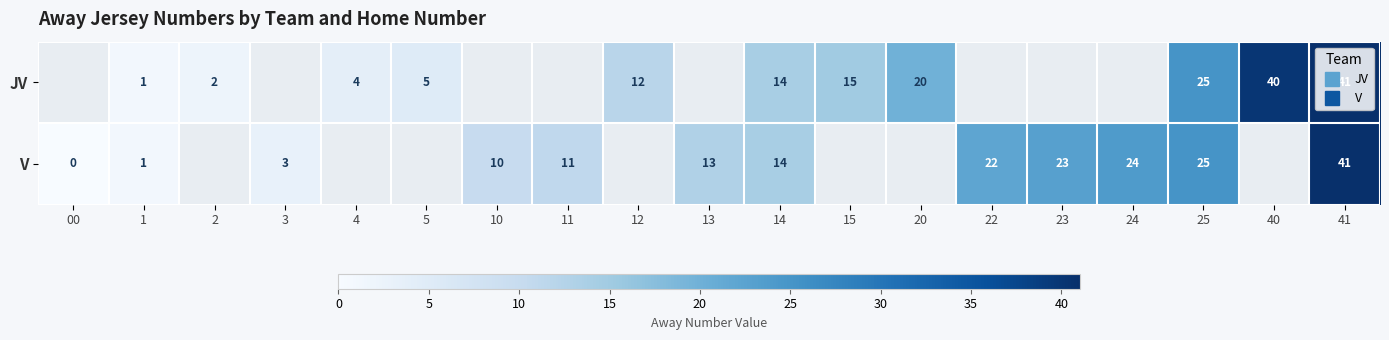

Rank the series at 5 from highest to lowest value.

JV, V